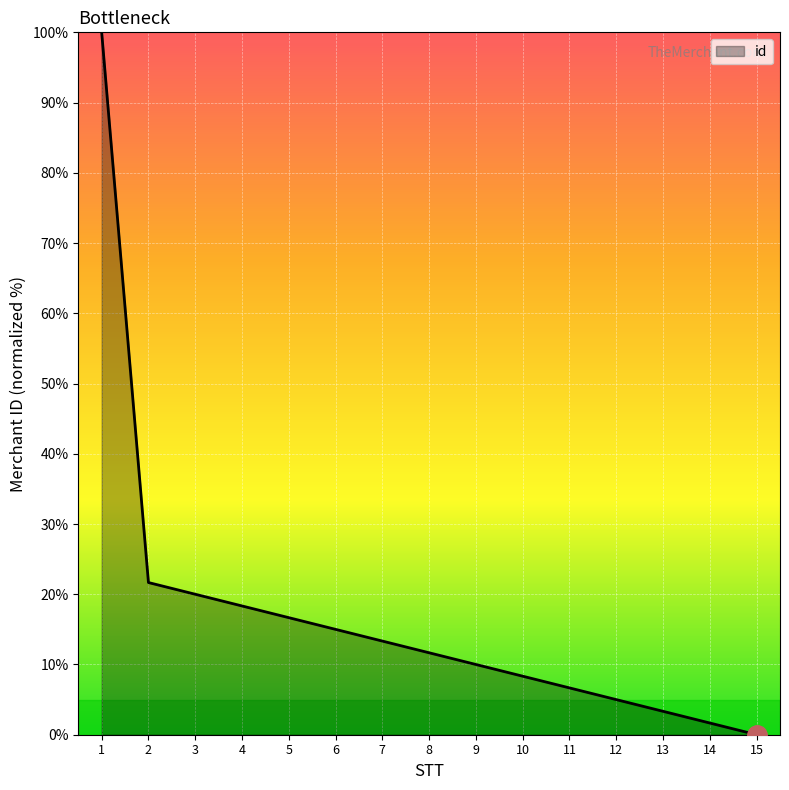

Rank the categories by value from lowest to highest.

15, 14, 13, 12, 11, 10, 9, 8, 7, 6, 5, 4, 3, 2, 1